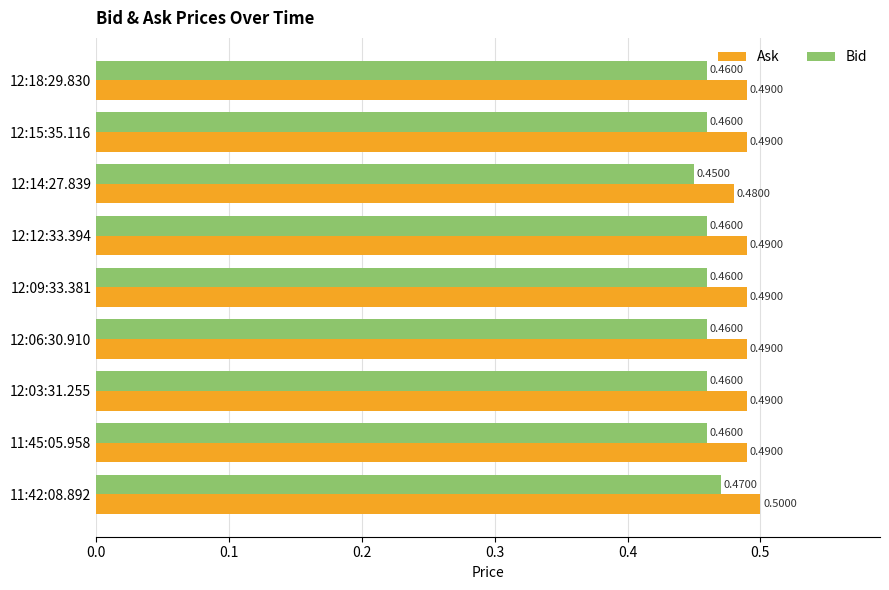

Rank the series by their average value, from lowest to highest.

Bid, Ask